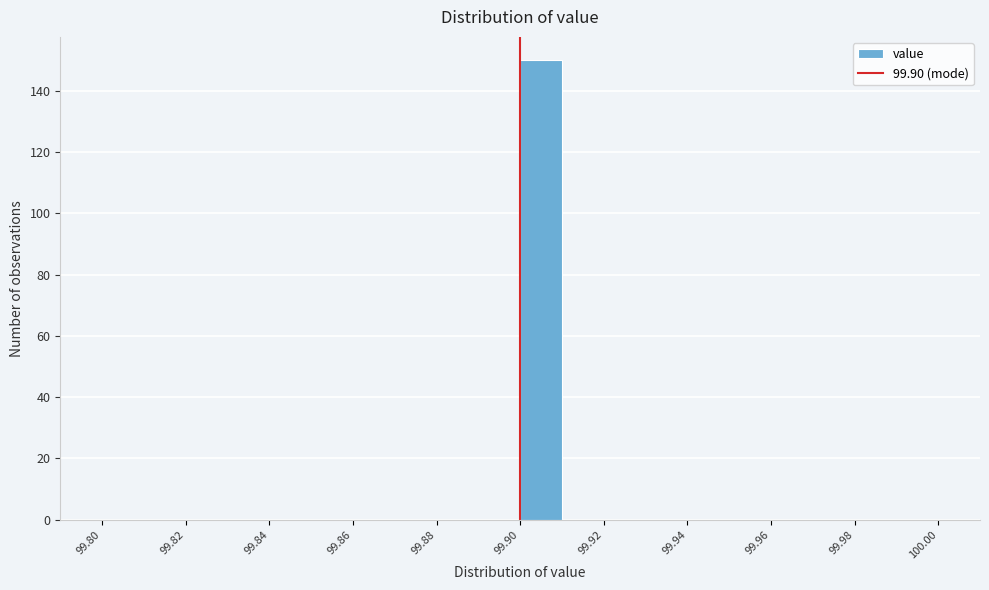

Over which range of the x-axis is the bar tallest?

99.90 to 99.91